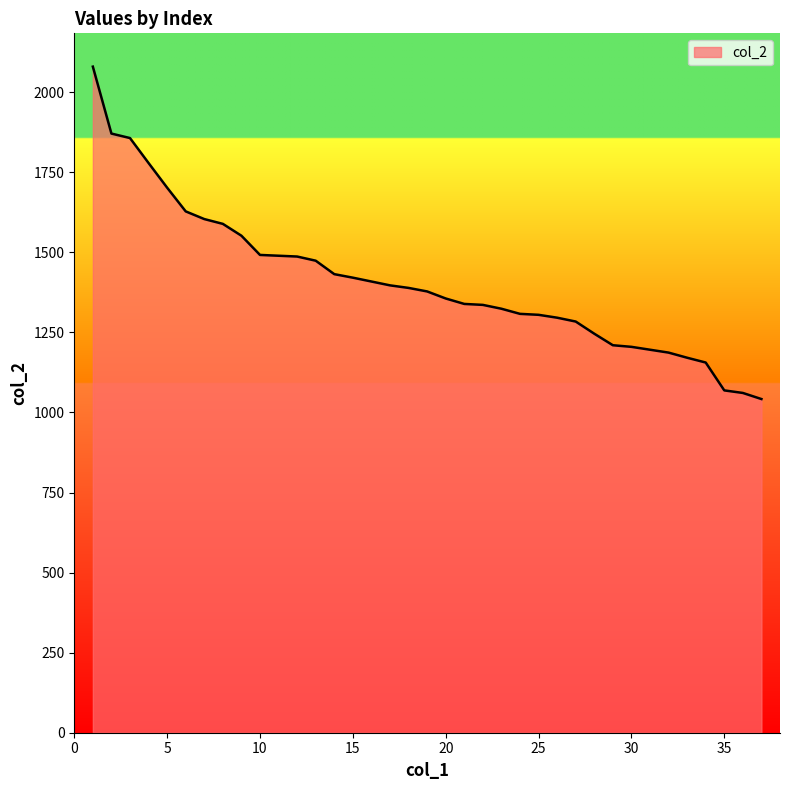

What is the maximum value shown in the chart?

2080